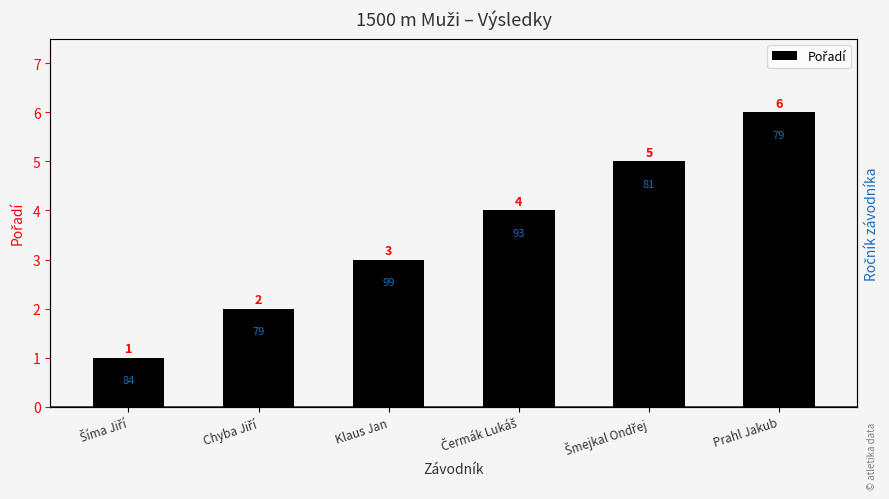

What position from the left is Čermák Lukáš?

4